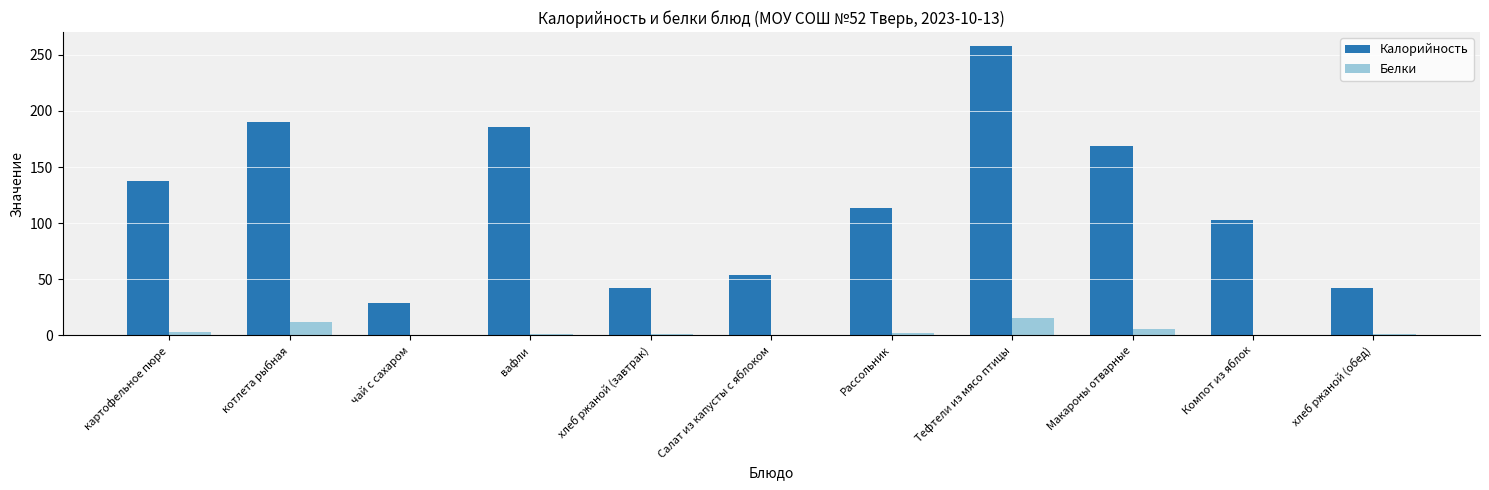

What value does the Калорийность series have at хлеб ржаной (завтрак)?

42.0